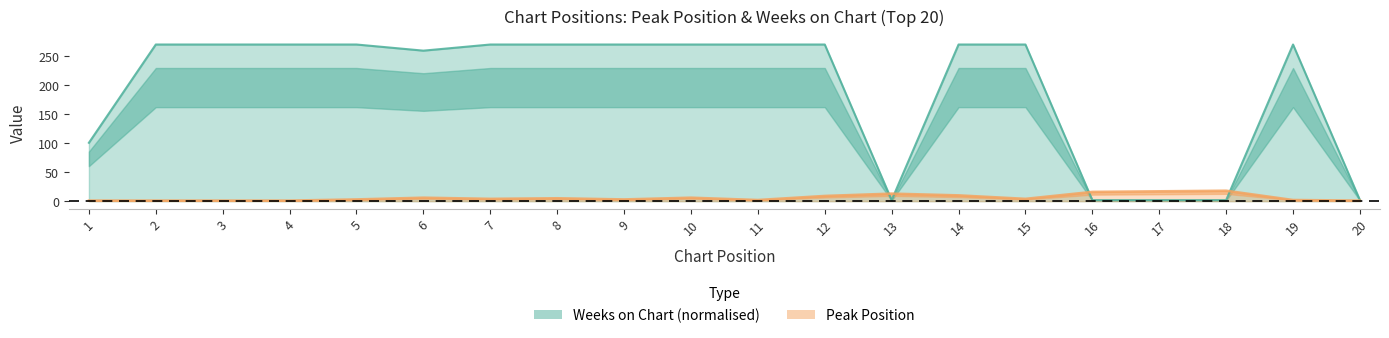

At which category does the chart reach its minimum across all series?

1